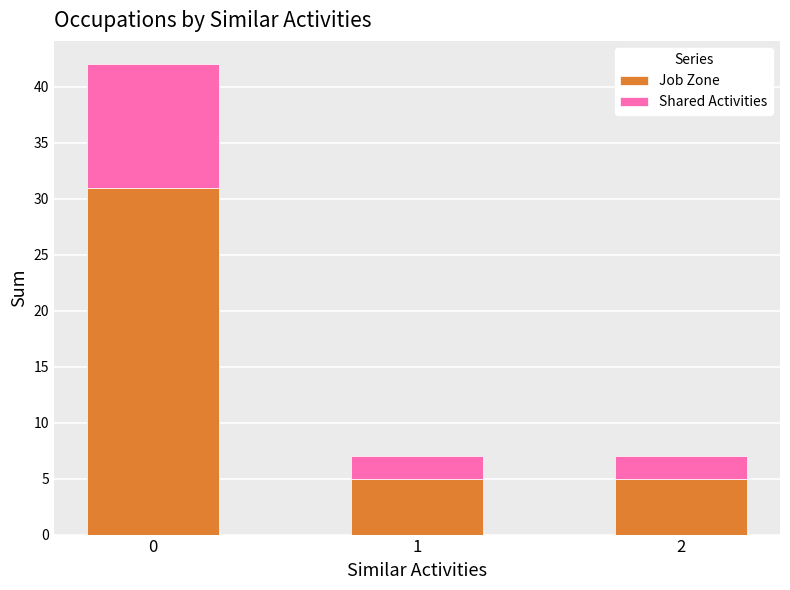

What is the highest value of the Job Zone series?

31